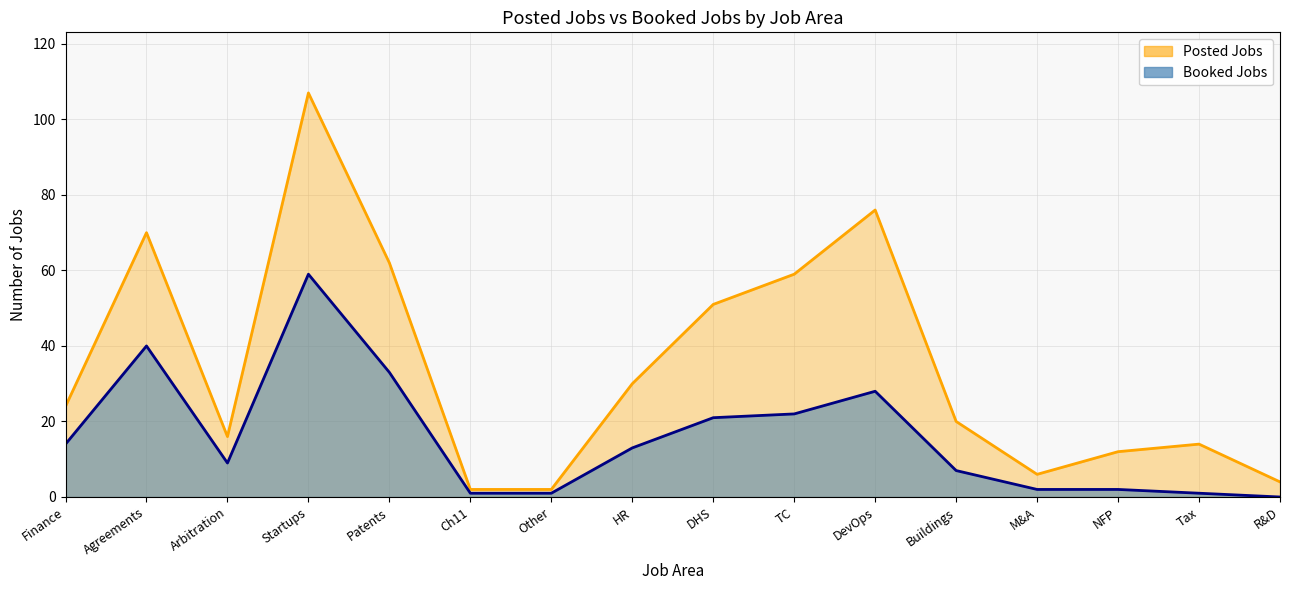

How many lines are shown in the chart?

2